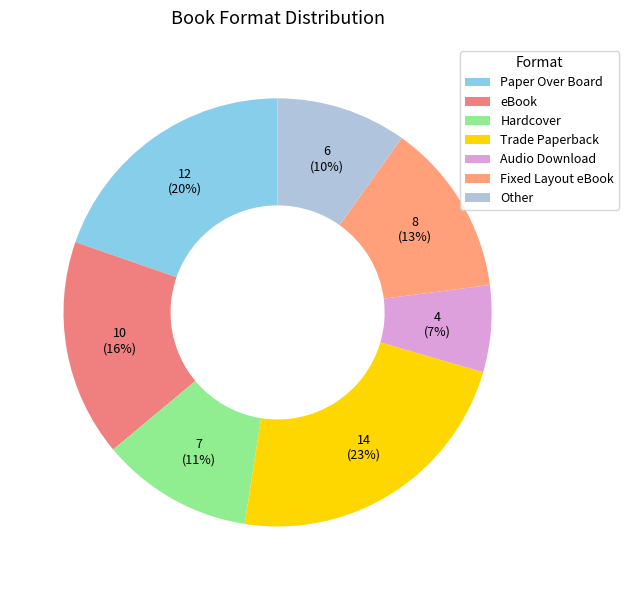

Which slice is the largest?

Trade Paperback